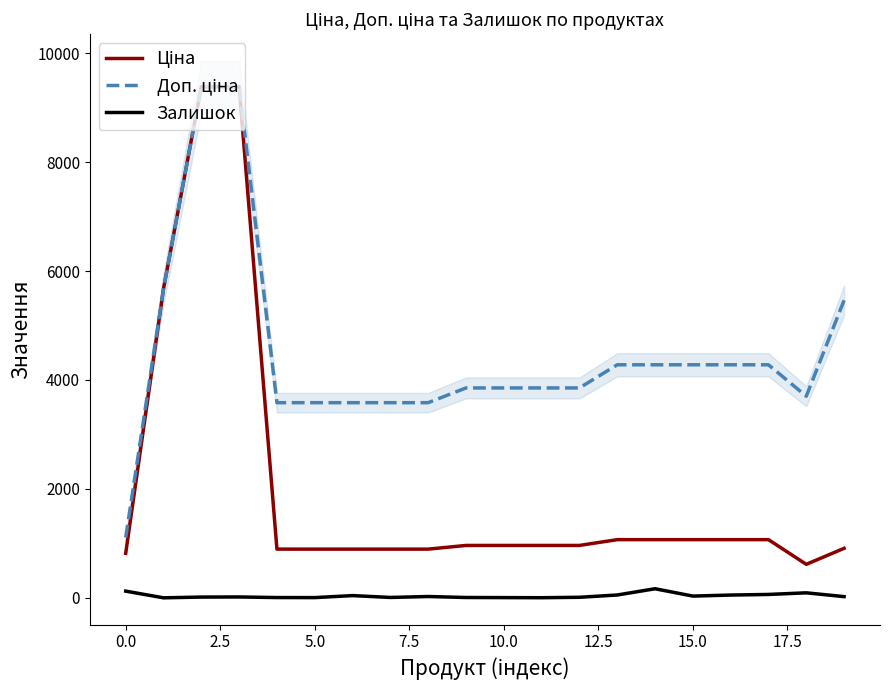

Reading right to left, what are all the values shown in this chart?

Ціна: 910.4	617.0	1069.8	1069.8	1069.8	1069.8	1069.8	963.5	963.5	963.5	963.5	895.9	895.9	895.9	895.9	895.9	9384.0	9384.0	5673.8	818.5
Доп. ціна: 5462.3	3701.9	4279.1	4279.1	4279.1	4279.1	4279.1	3854.0	3854.0	3854.0	3854.0	3583.6	3583.6	3583.6	3583.6	3583.6	9384.0	9384.0	5673.8	1109.2
Залишок: 24.0	94.0	64.0	53.0	34.0	169.0	54.0	12.0	4.0	6.0	8.0	26.0	9.0	43.0	6.0	7.0	18.0	16.0	2.0	125.0